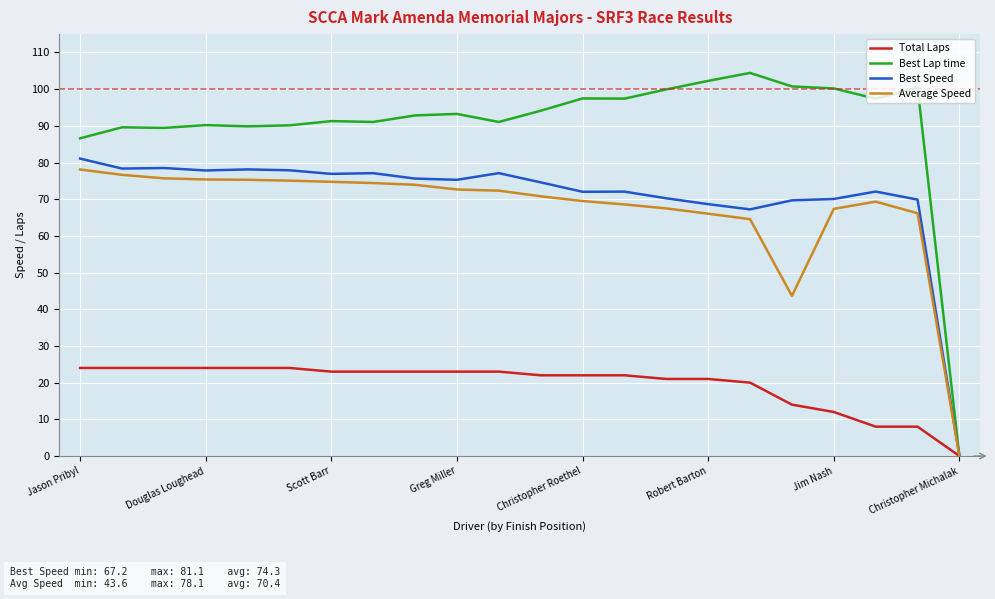

Which series has the largest total across all categories?

Best Lap time